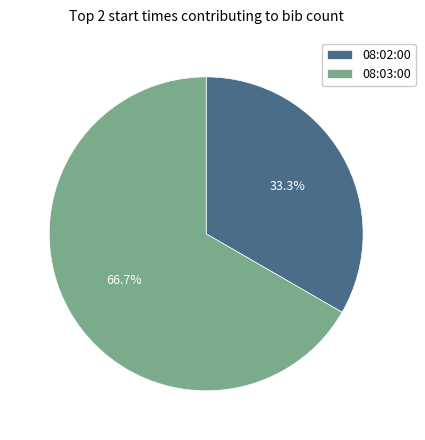

What is the ratio of the value at 08:03:00 to the value at 08:02:00?

2.0